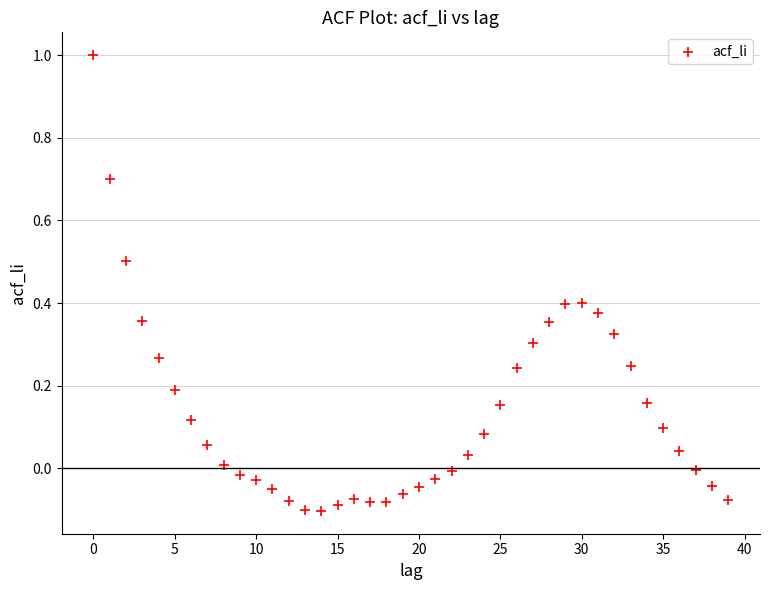

What is the range of Y values (max minus min)?

1.1